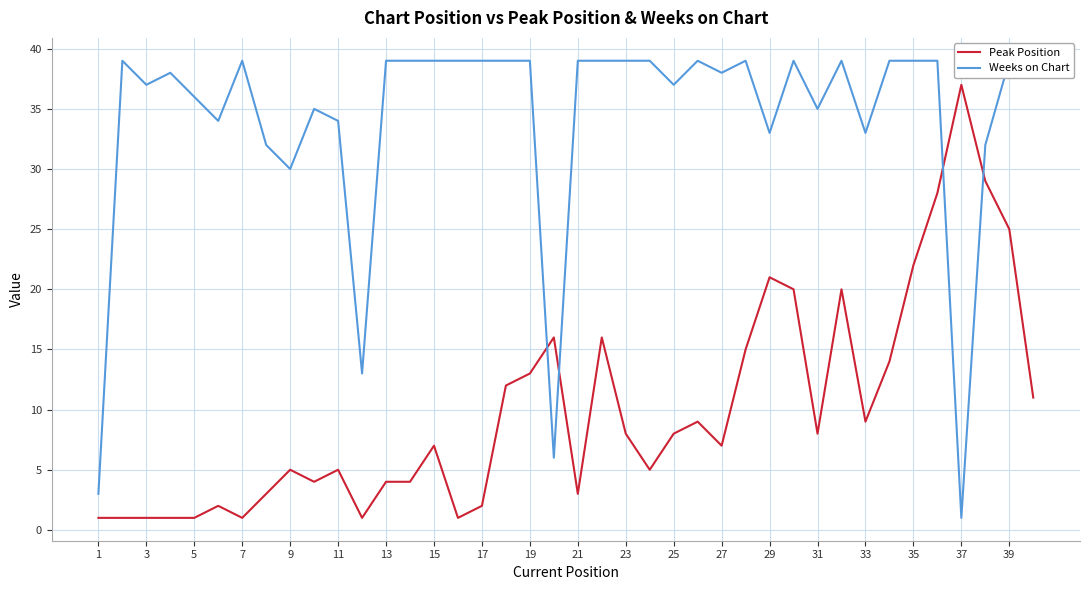

What are all the series names shown in the legend?

Peak Position, Weeks on Chart